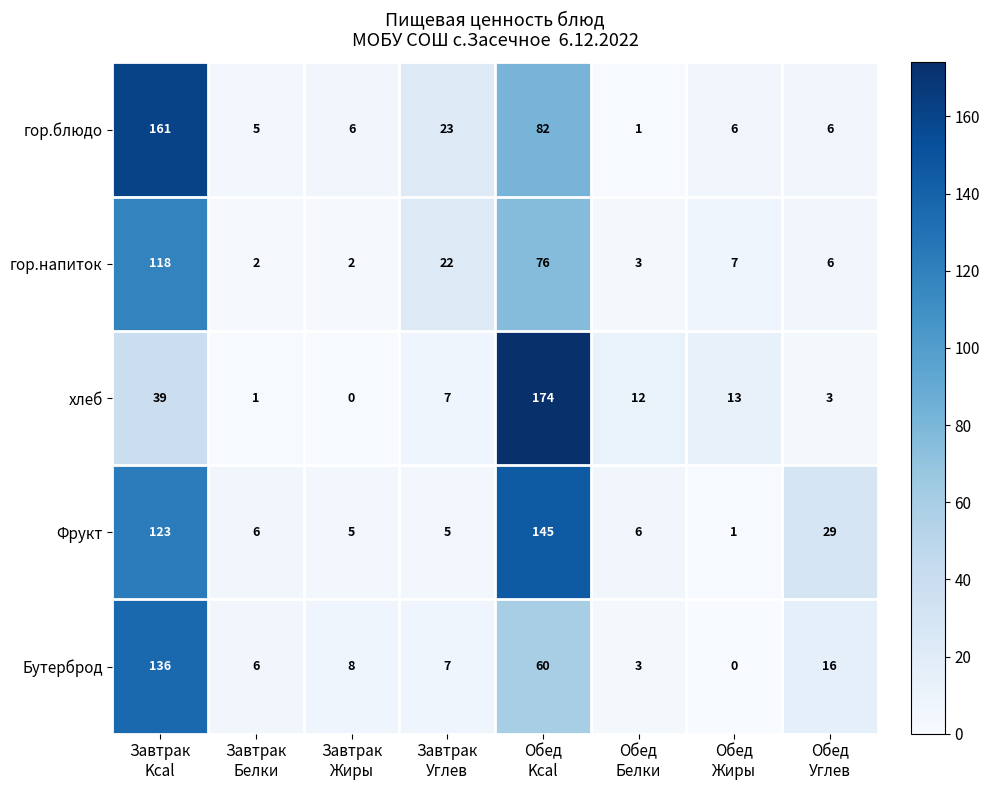

List the series in order of their peak value, lowest first.

гор.напиток, Бутерброд, Фрукт, гор.блюдо, хлеб